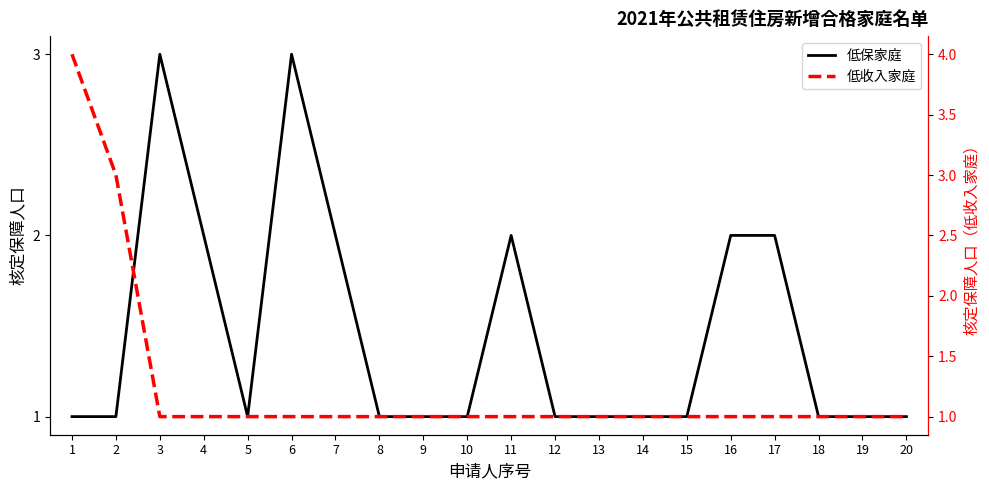

Rank the categories by 低保家庭 value from lowest to highest.

1, 2, 5, 8, 9, 10, 12, 13, 14, 15, 18, 19, 20, 4, 7, 11, 16, 17, 3, 6